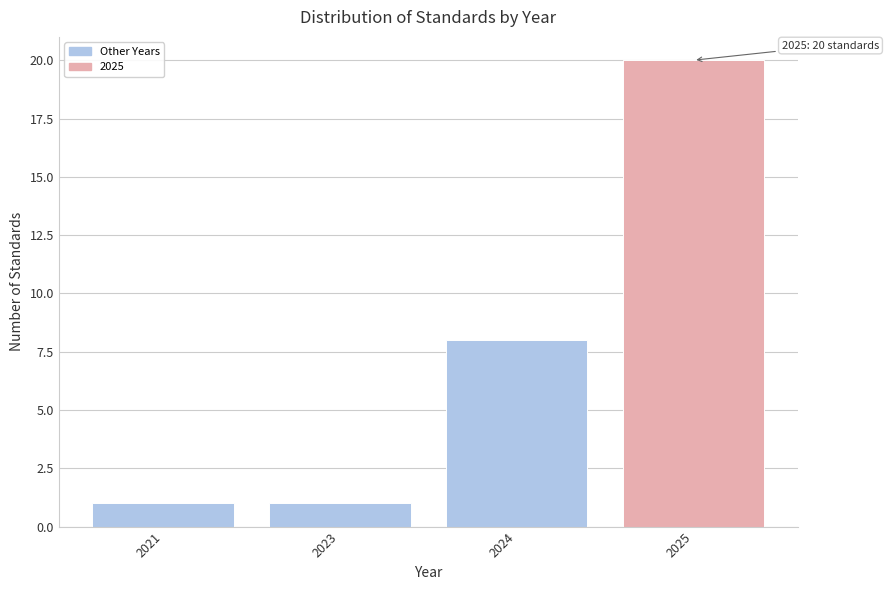

Reading left to right, transcribe all the data shown in this chart.

2021=1	2023=1	2024=8	2025=20